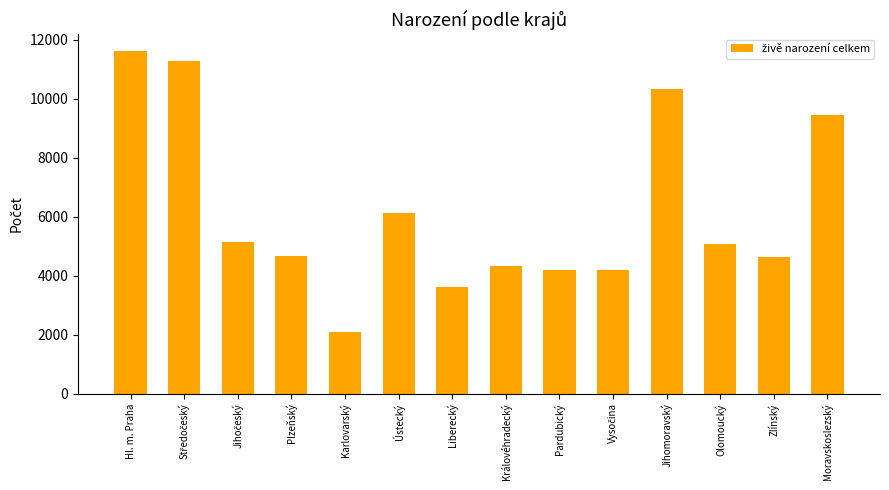

Which label corresponds to the largest value in the chart?

Hl. m. Praha